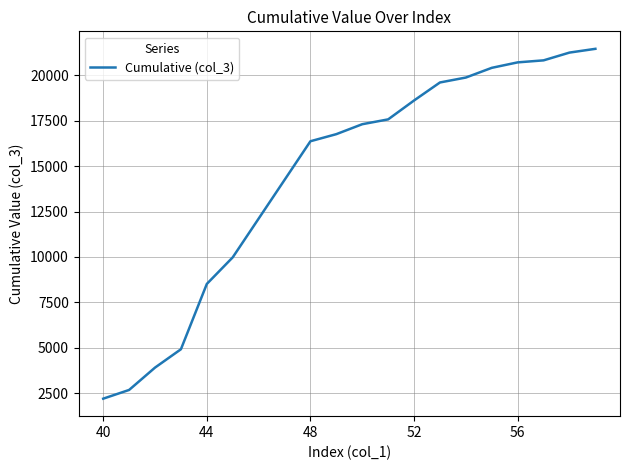

How many lines are shown in the chart?

1